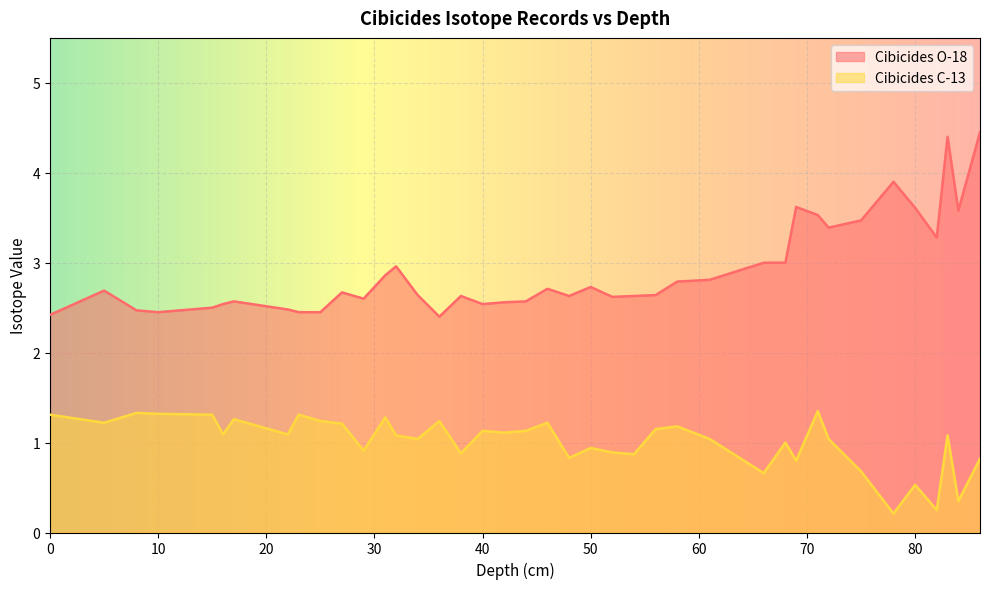

The Cibicides O-18 series shows 2.9 at 31. True or false?

True